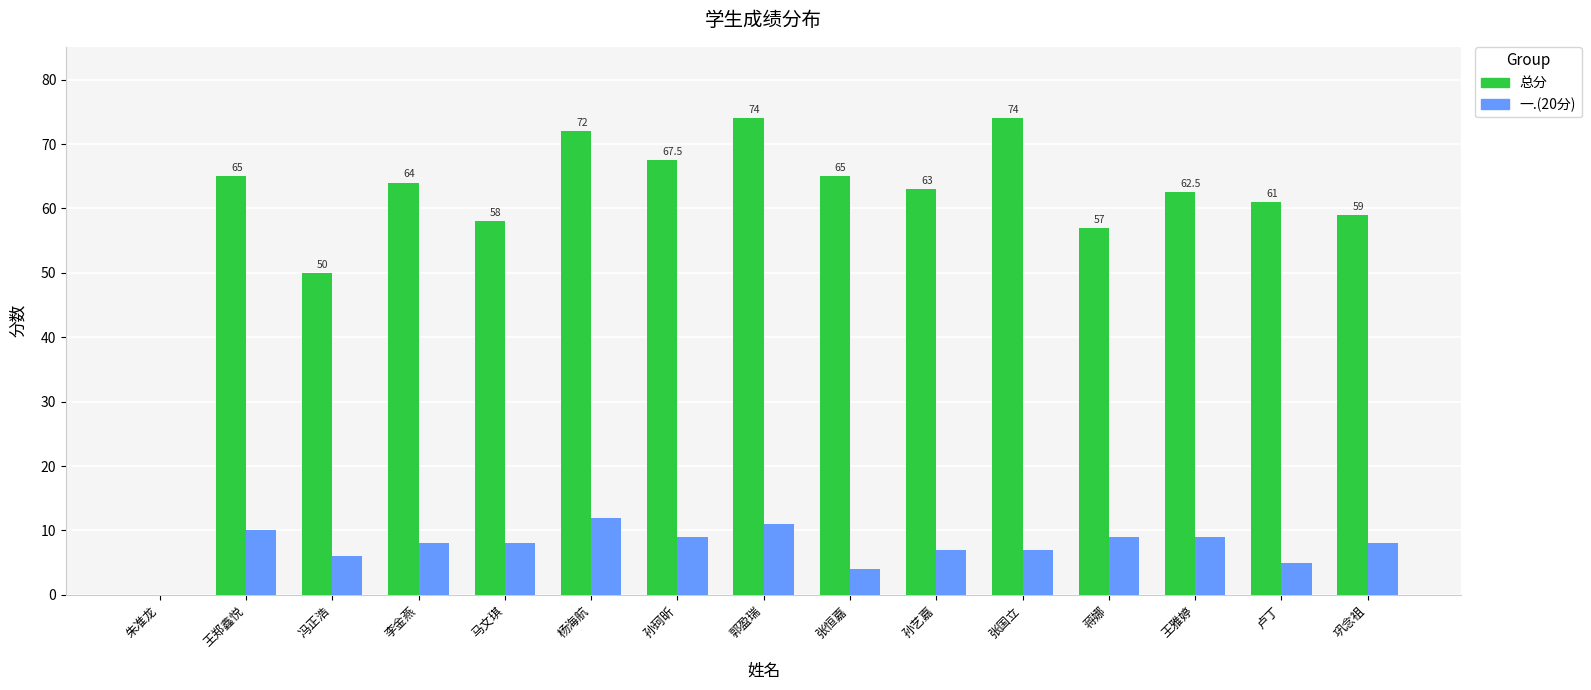

Which series changed the most between 杨海航 and 王雅婷?

总分